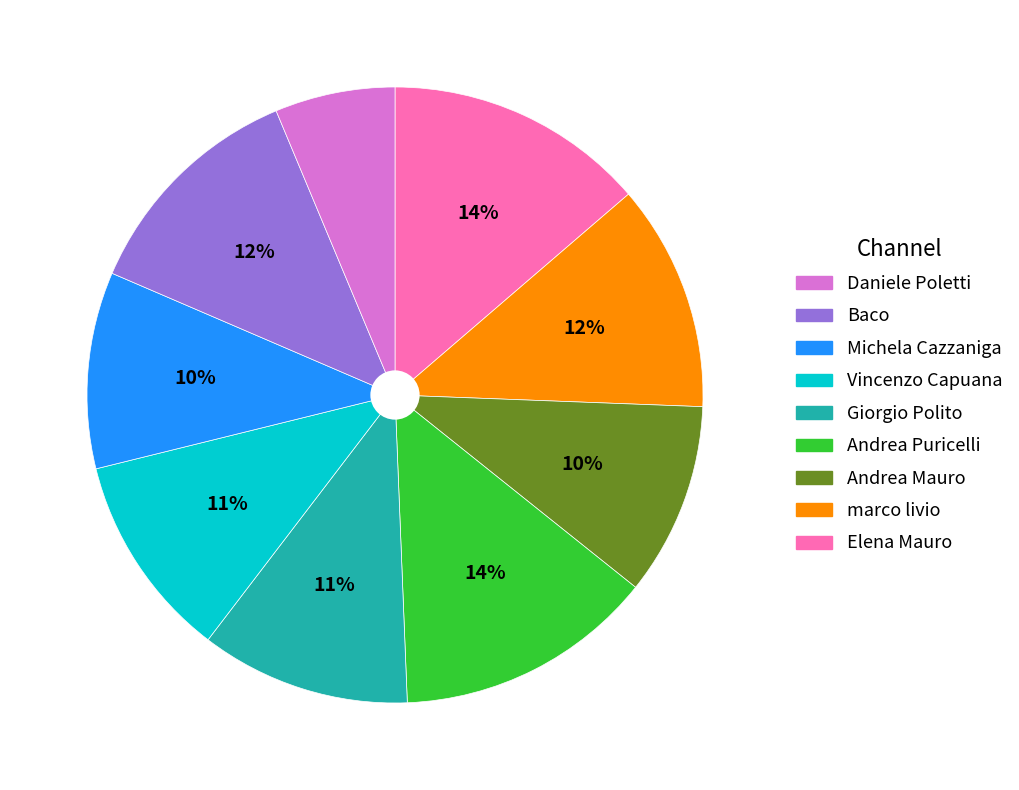

Is there any slice that represents more than half of the pie?

No